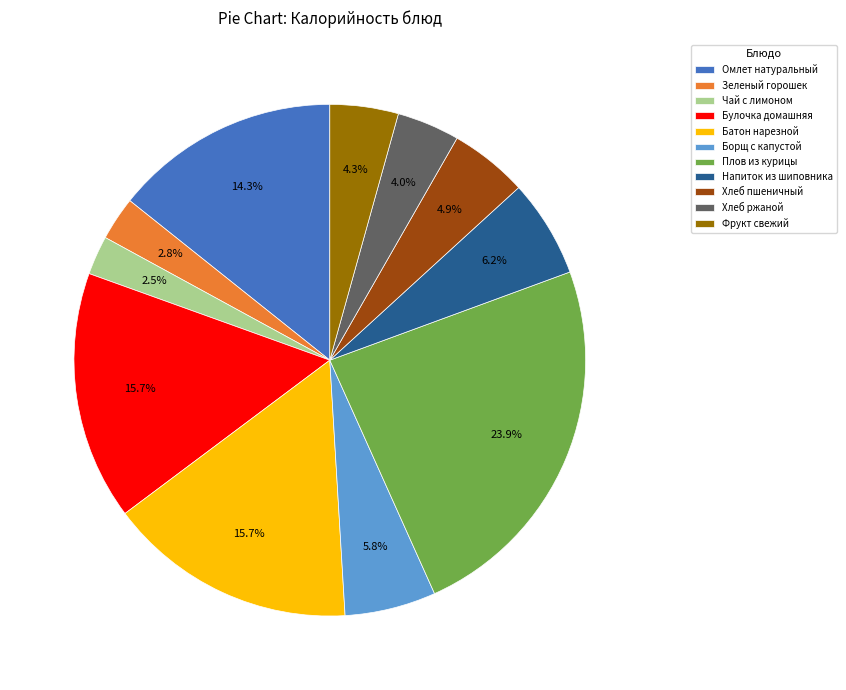

Which has a higher value, Напиток из шиповника or Хлеб пшеничный?

Напиток из шиповника